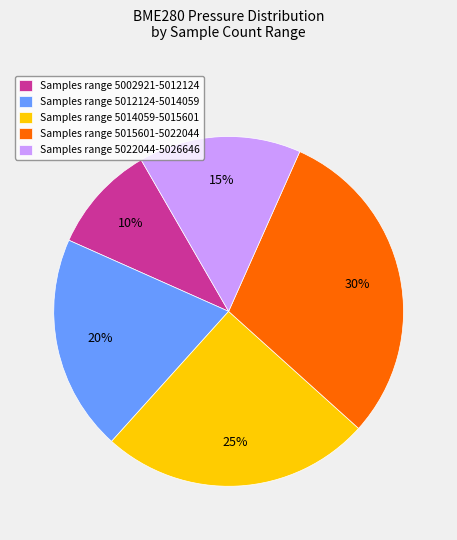

How many slices are in this pie chart?

5